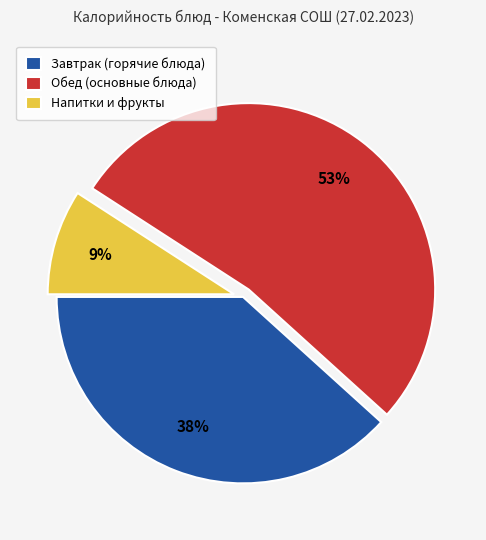

Do Завтрак (горячие блюда) and Напитки и фрукты together represent more than half of the pie?

No